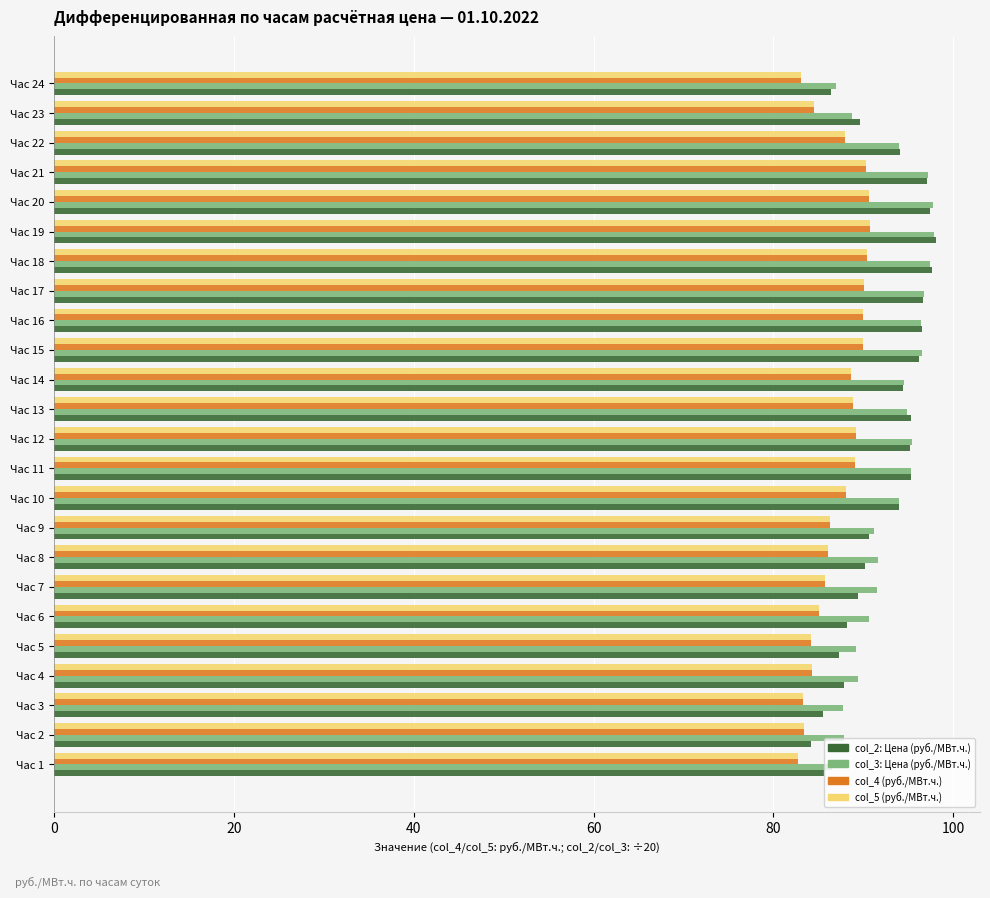

Which series has the widest spread of values?

col_2: Цена (руб./МВт.ч.)